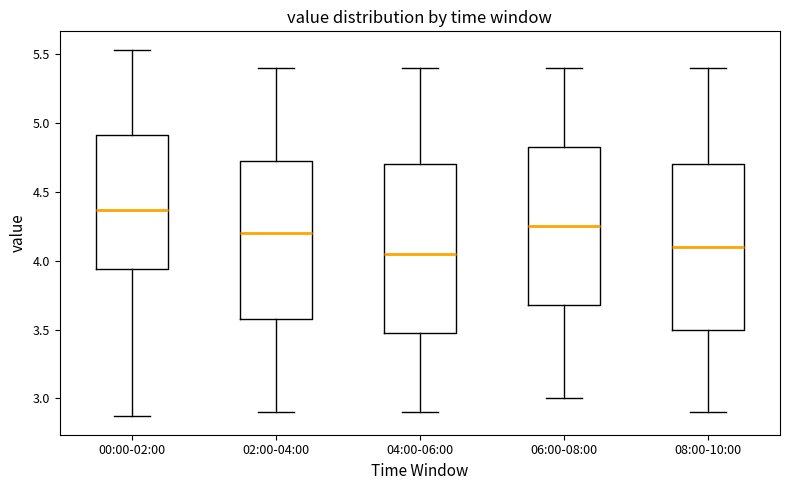

Reading left to right, transcribe this box plot: for each box, give where its median line is, the range the box spans, and where its two whiskers end, as read against the y-axis. The values are not printed on the chart, so give them approximately, as read against the axis.

00:00-02:00: median 4.35, box 3.95 to 4.90, whiskers 2.85 to 5.55
02:00-04:00: median 4.20, box 3.60 to 4.75, whiskers 2.90 to 5.40
04:00-06:00: median 4.05, box 3.50 to 4.70, whiskers 2.90 to 5.40
06:00-08:00: median 4.25, box 3.70 to 4.85, whiskers 3.00 to 5.40
08:00-10:00: median 4.10, box 3.50 to 4.70, whiskers 2.90 to 5.40